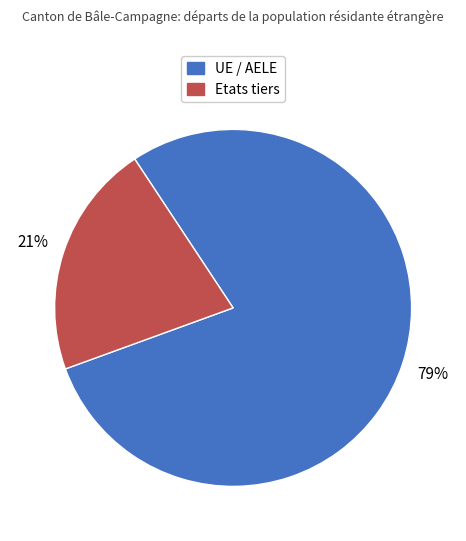

Combined, do UE / AELE and Etats tiers account for over 50%?

Yes